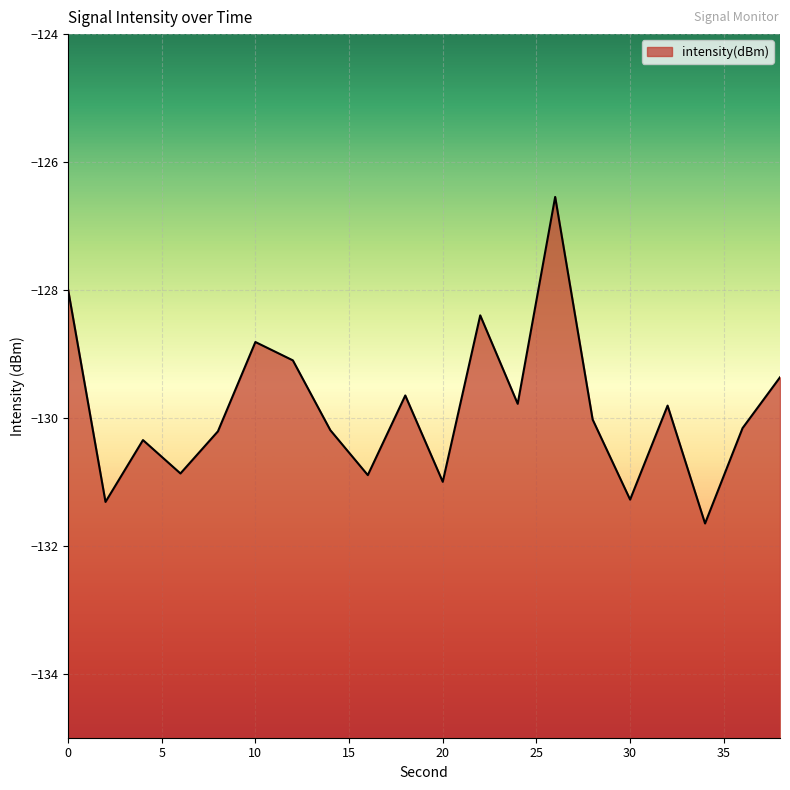

What is the minimum value shown in the chart?

-131.7